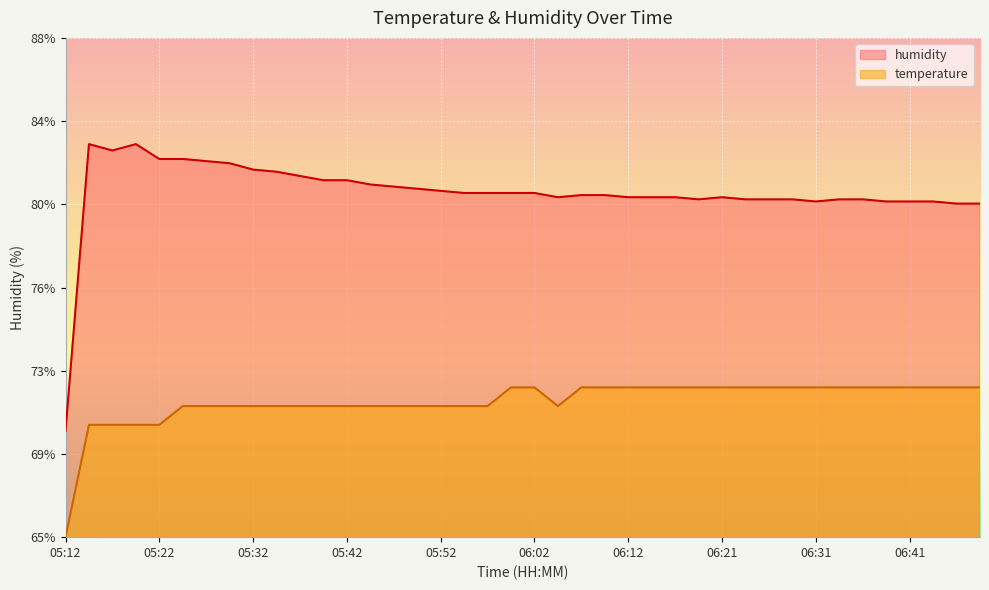

True or false: humidity has more than 2 interior local peaks.

True